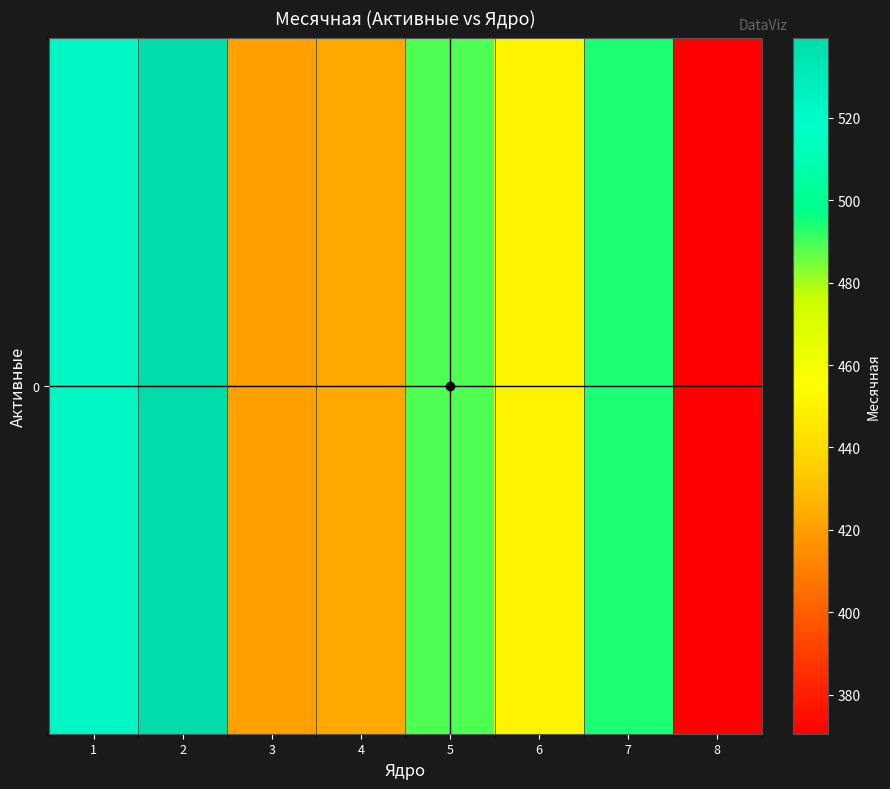

What is the average value?

463.8